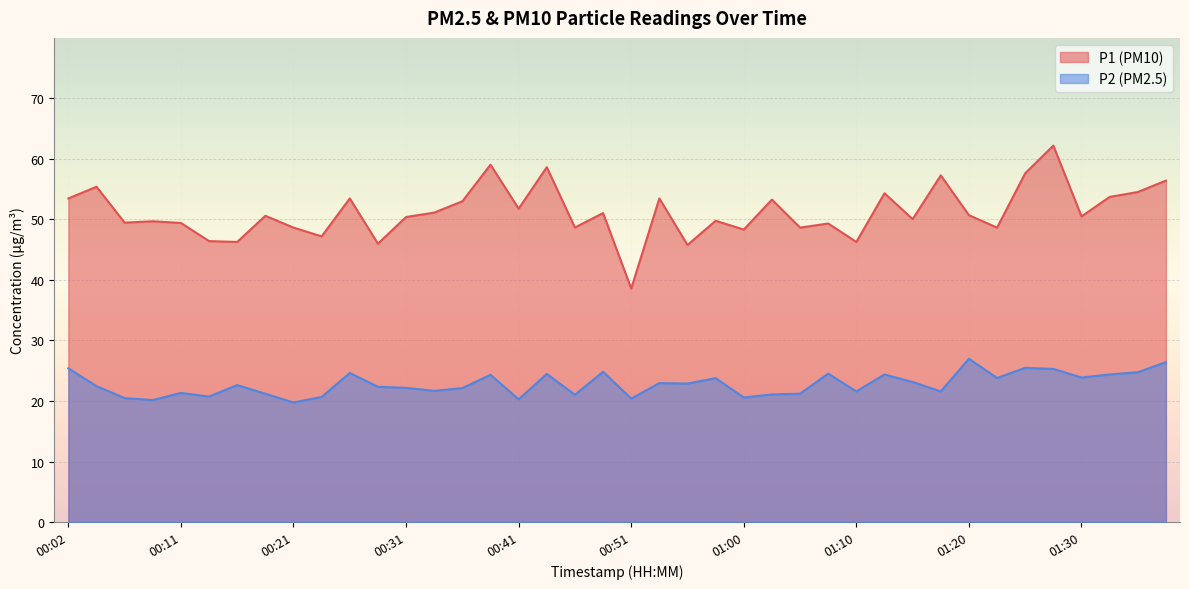

How many lines are shown in the chart?

2